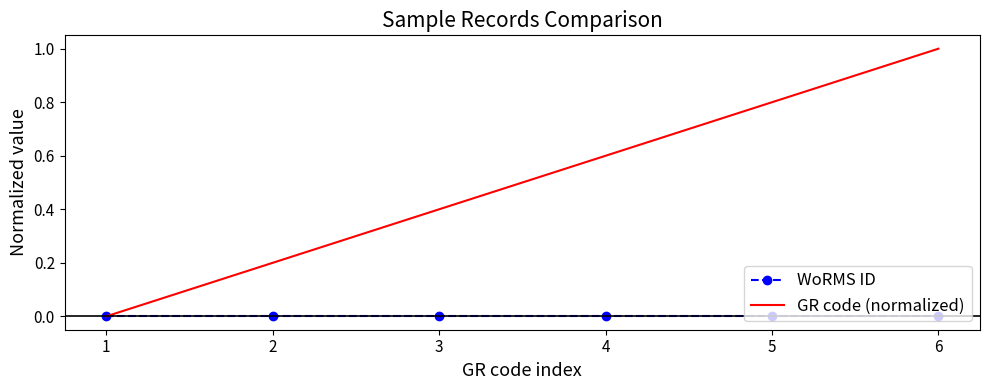

Which series changed the most between 5 and 6?

GR code (normalized)